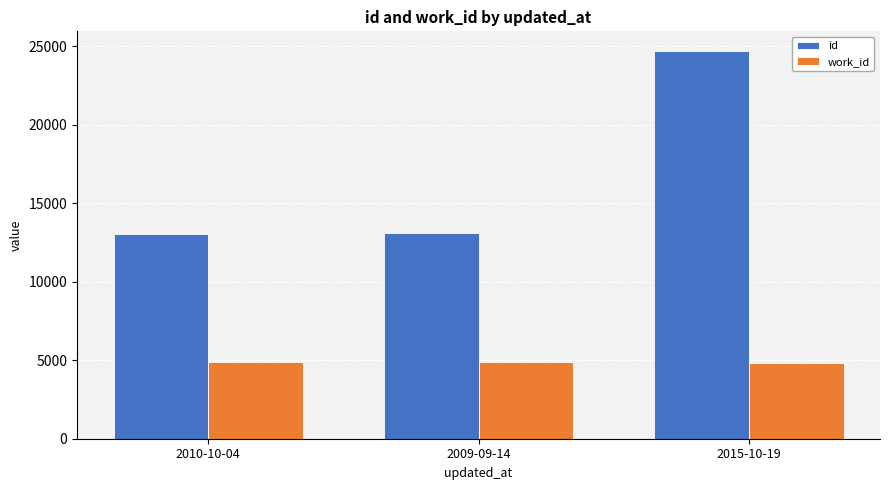

The value of work_id at 2010-10-04 is 4875. True or false?

True